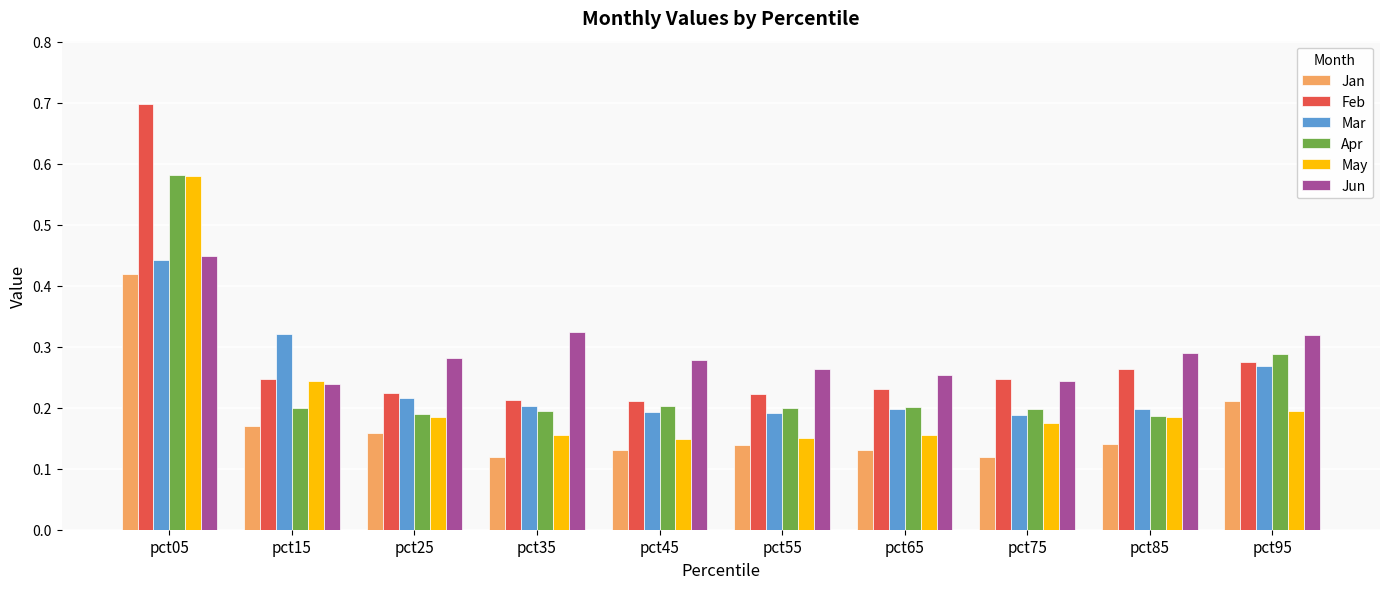

How many Mar values are between 0 and 1?

10